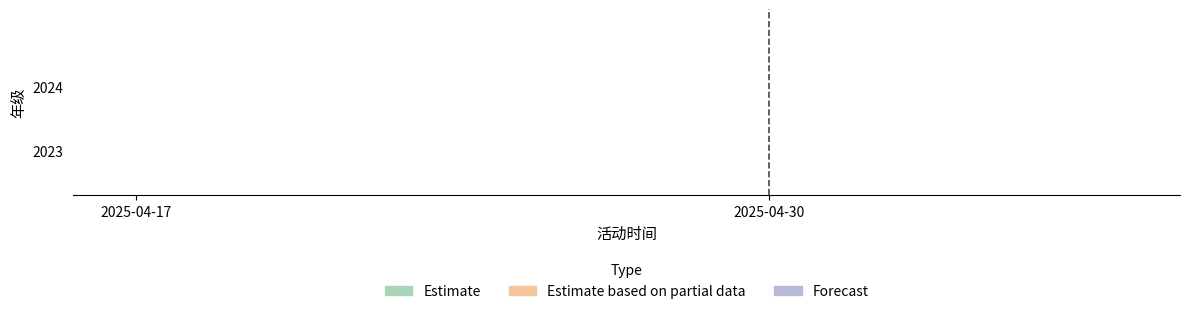

Is it true that Estimate based on partial data equals 3502 at 2025-04-30?

False